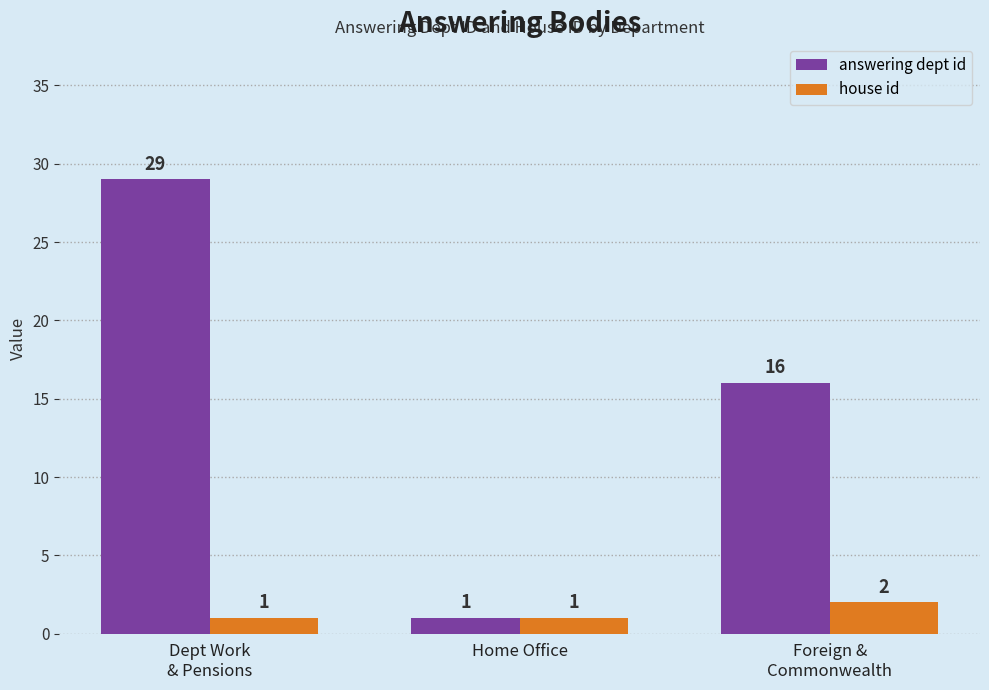

How many data points in house id are above 1?

1